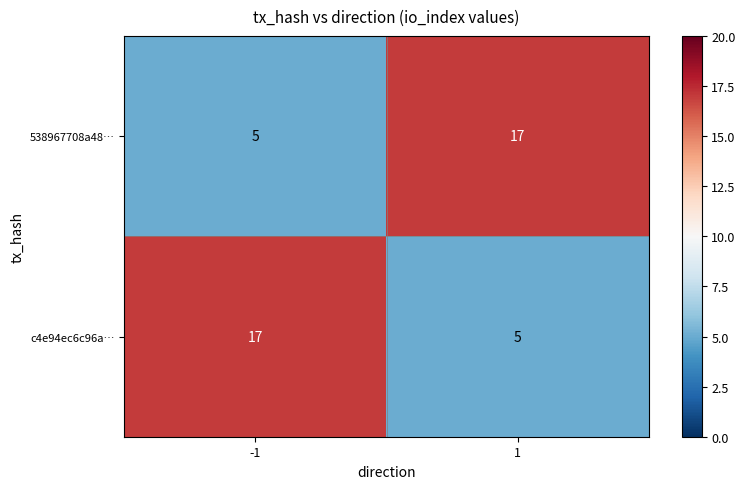

Reading right to left, what are all the values shown in this chart?

538967708a48…: 17	5
c4e94ec6c96a…: 5	17